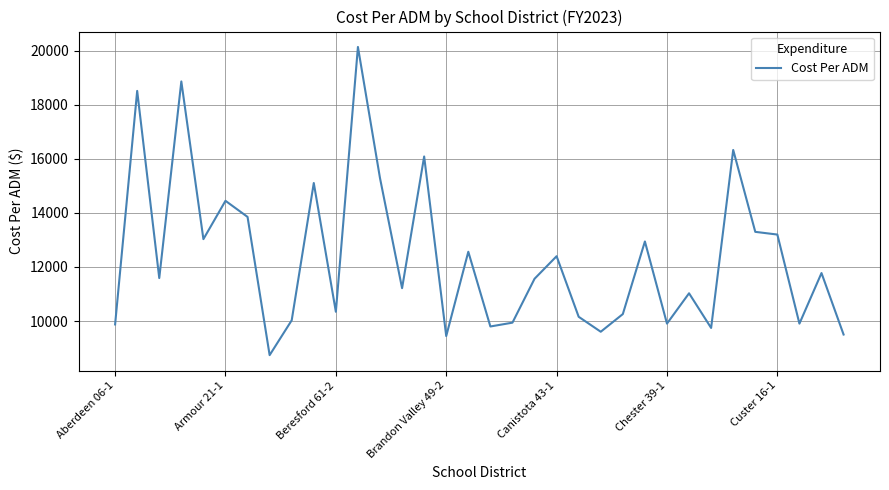

What is the minimum value shown in the chart?

8739.1